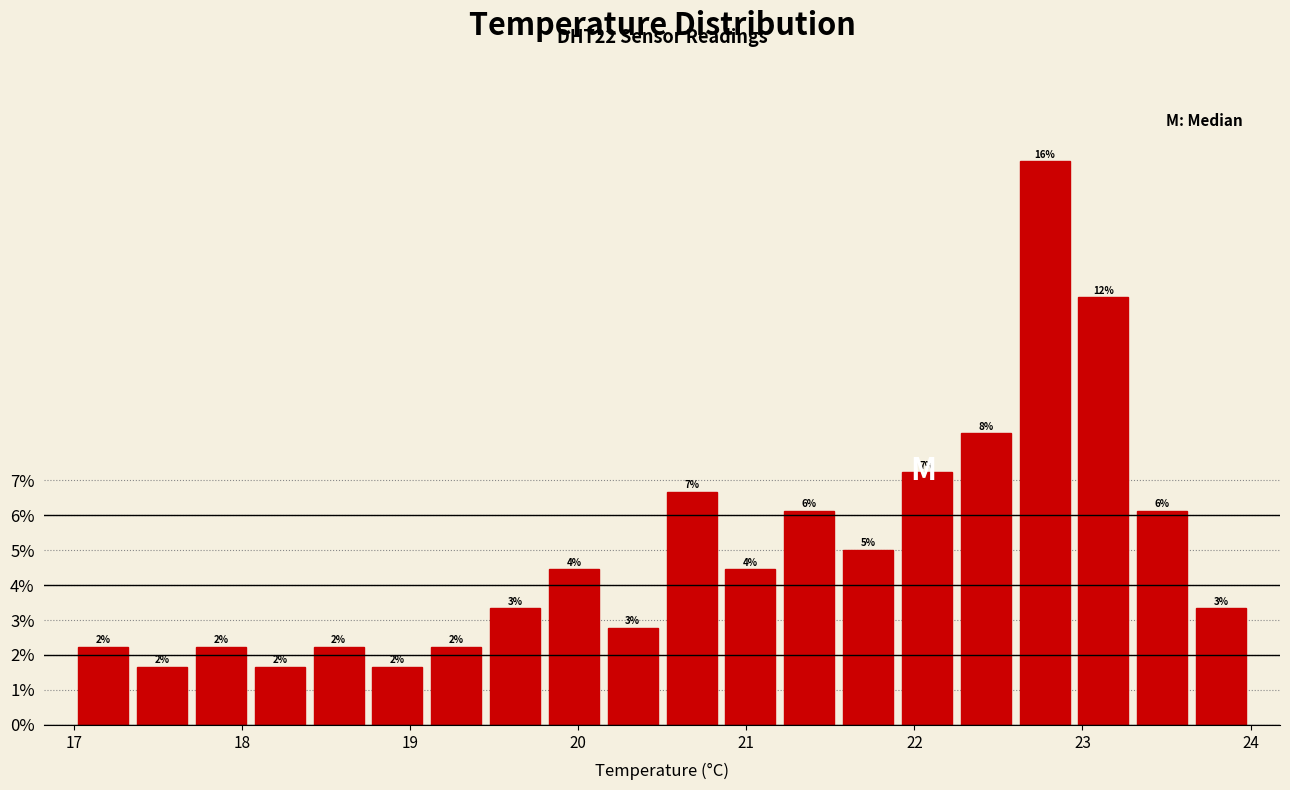

Read against the x-axis, roughly where is the centre of the tallest bar?

22.8